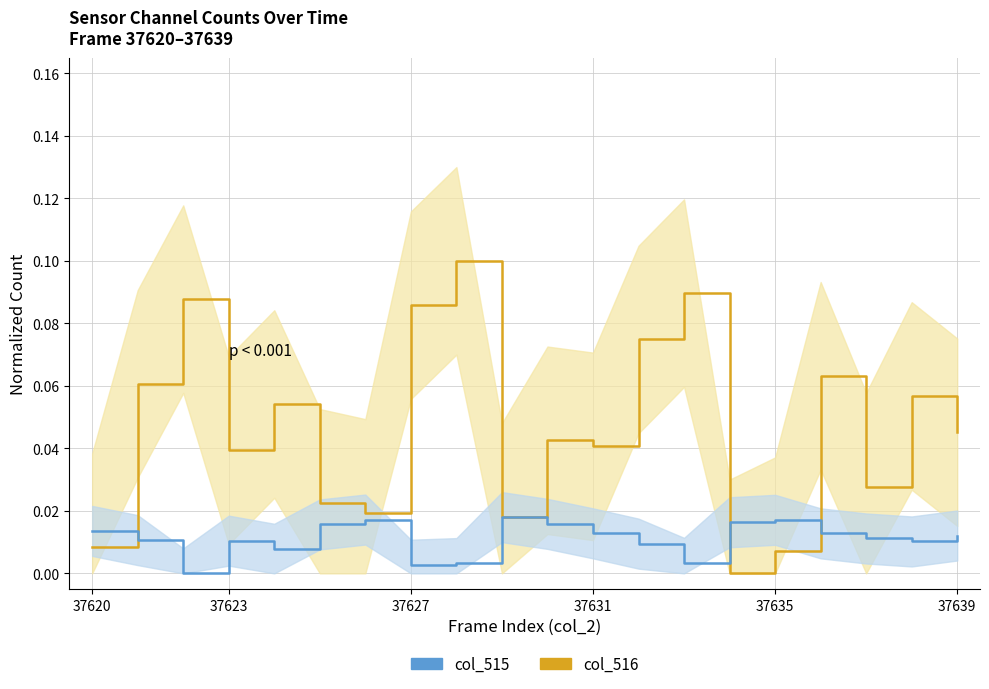

At which category is the sum across all series the highest?

8